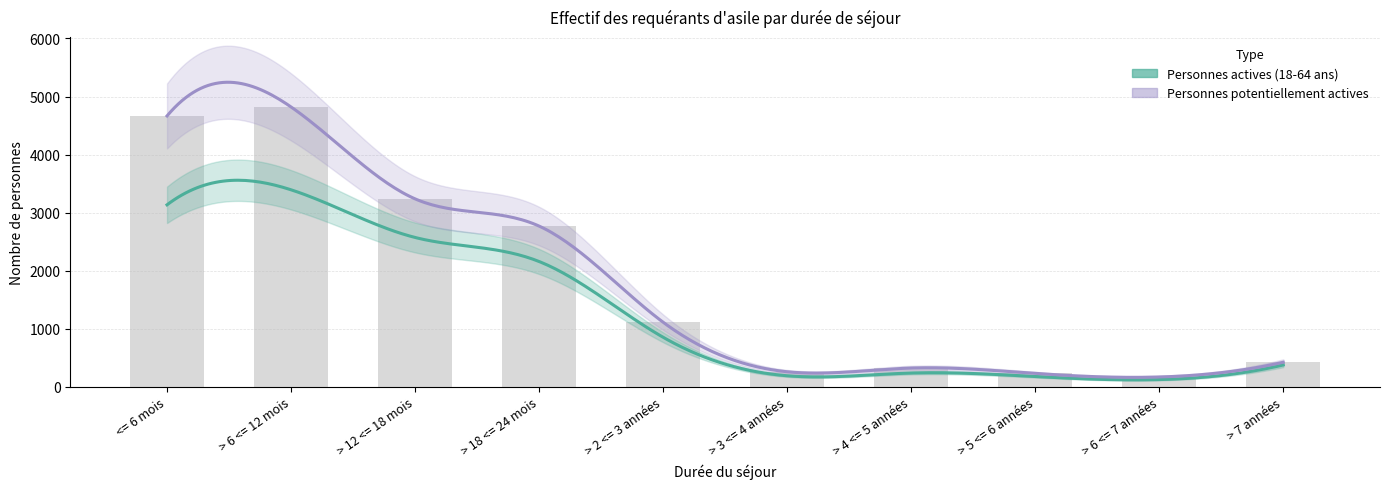

What is the sum of the values at > 5 <= 6 années and > 6 <= 7 années?

401